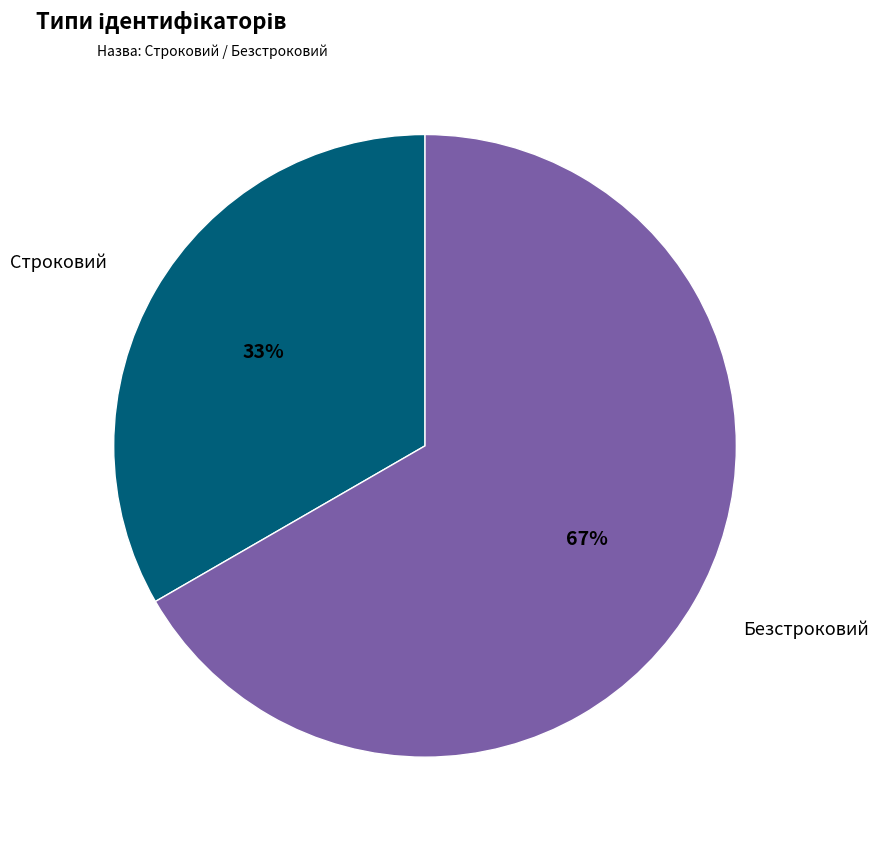

True or false: Строковий accounts for 43% of the total.

False